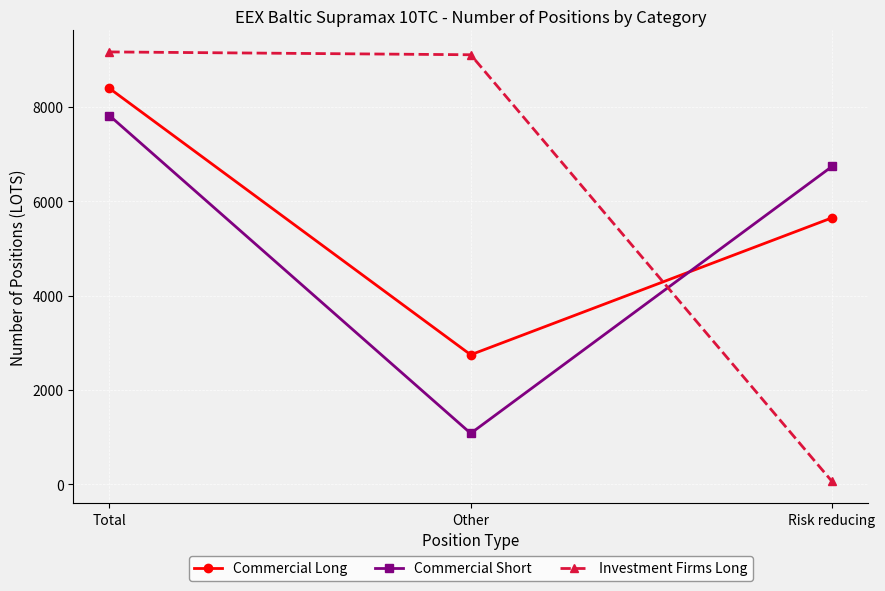

What is the highest value of the Commercial Long series?

8396.0